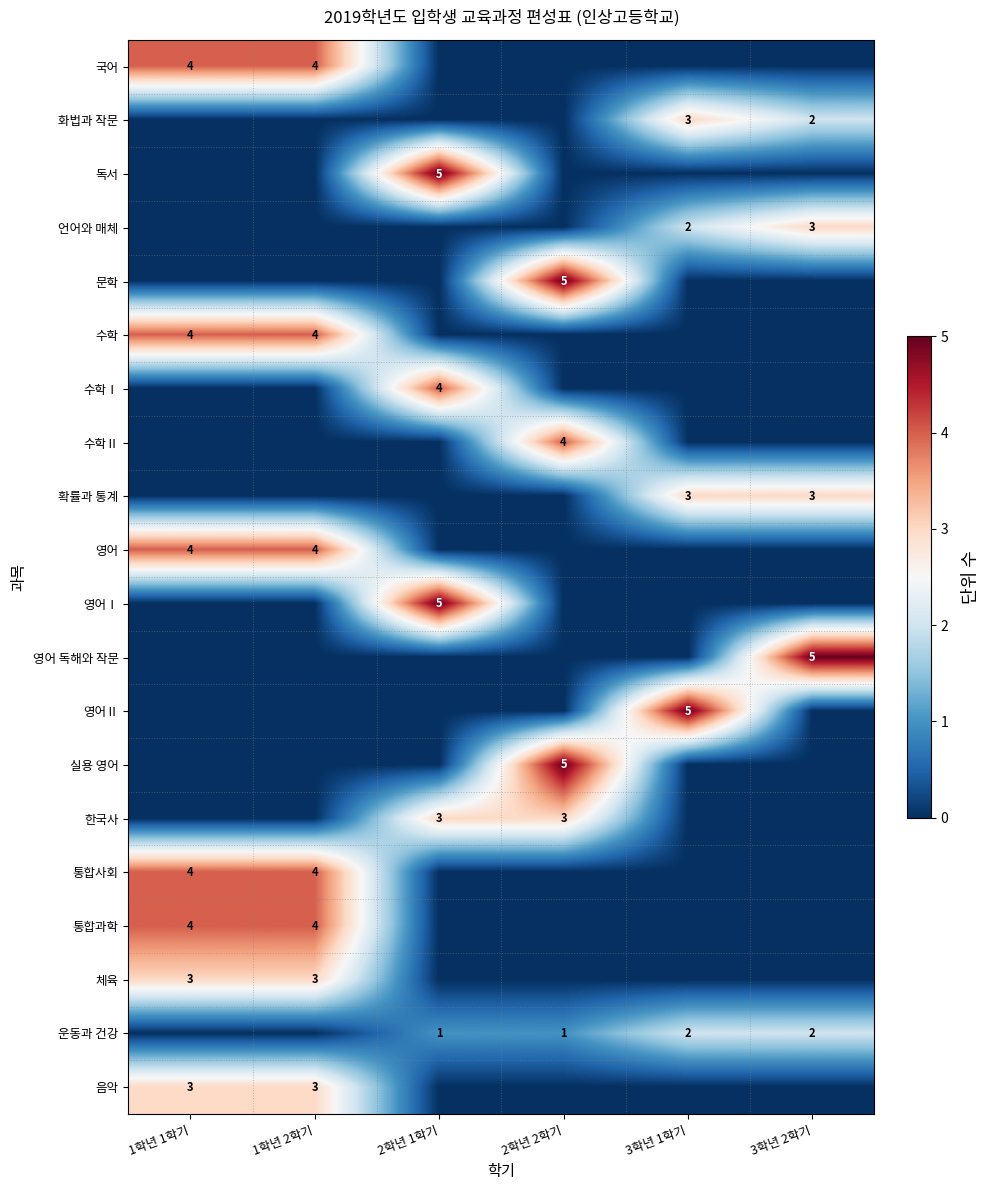

Is it true that 언어와 매체 equals 2 at 3학년 1학기?

True